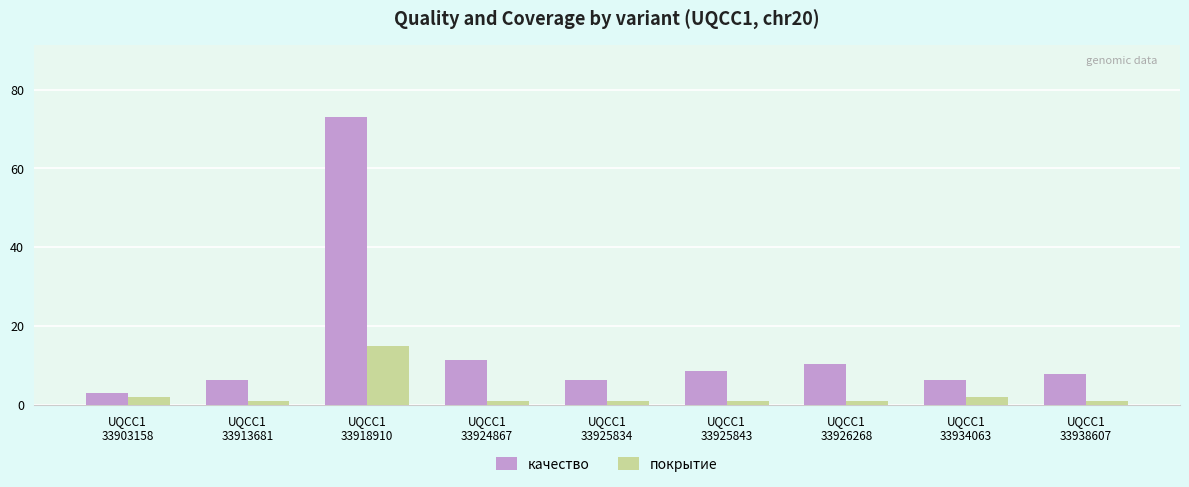

What are all the series names shown in the legend?

качество, покрытие